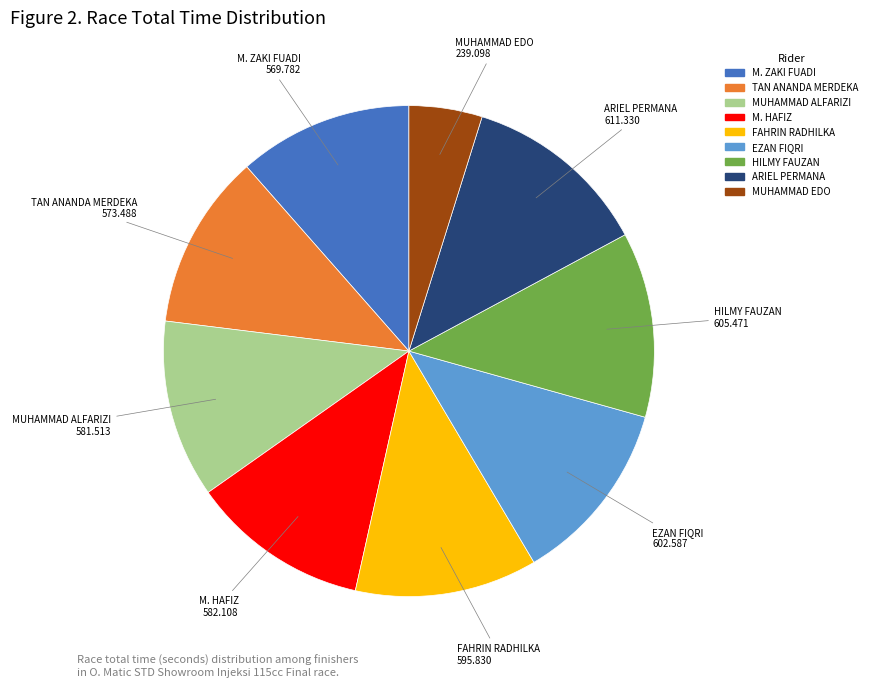

True or false: EZAN FIQRI accounts for 12% of the total.

True